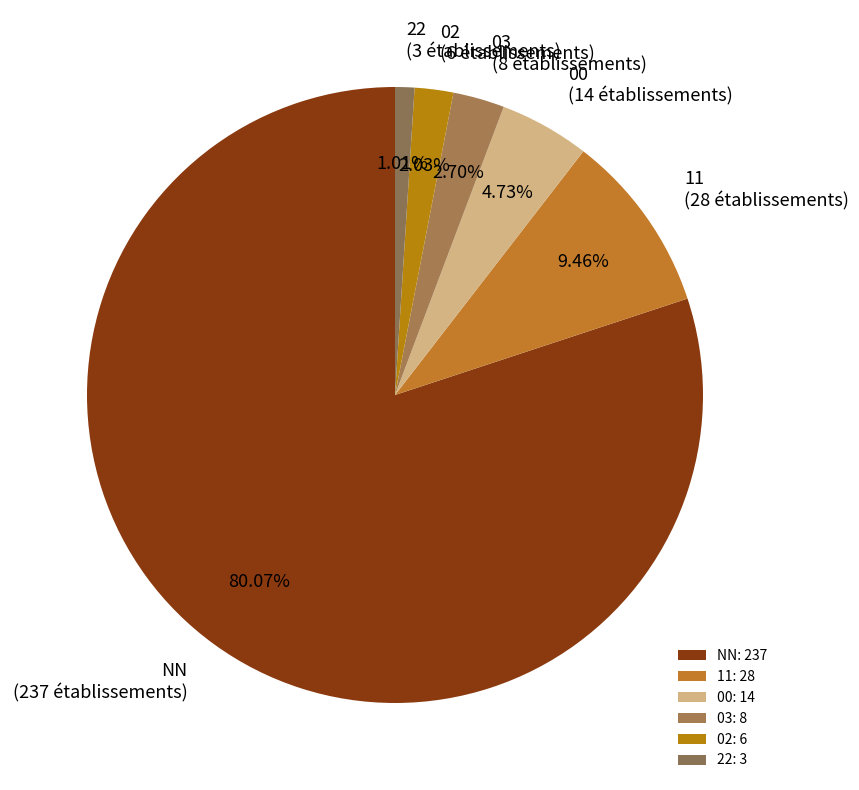

Which has a higher value, 00 (14 établissements) or 02 (6 établissements)?

00 (14 établissements)